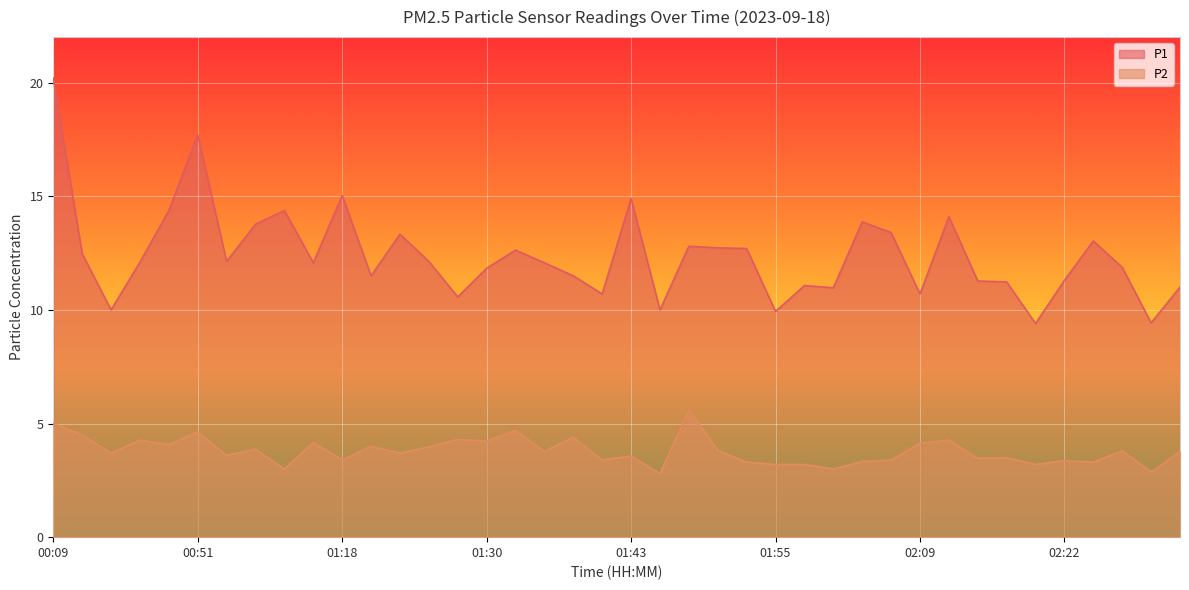

Where is the first local maximum for P2?

00:46